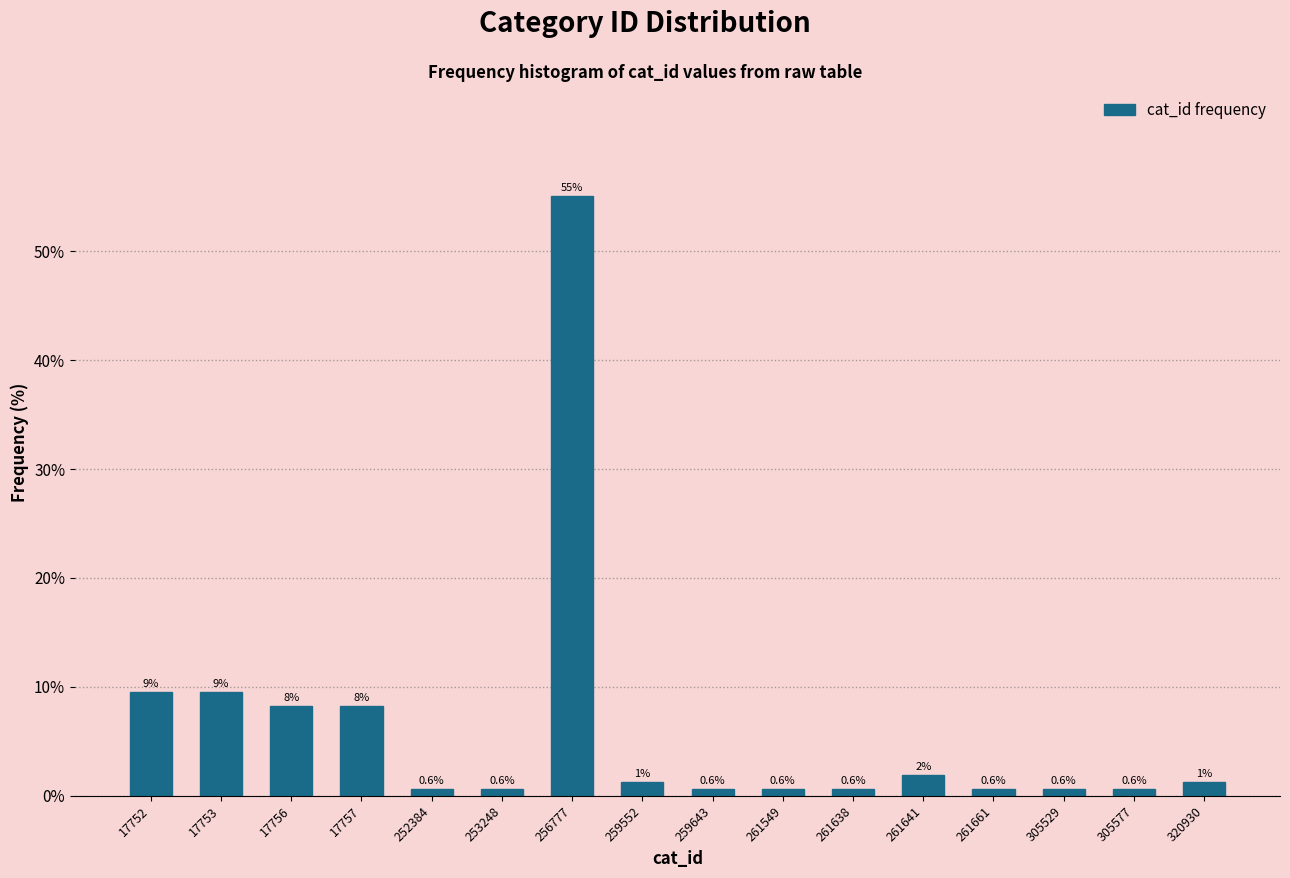

What is the value of the 15th bar from the left?

0.6